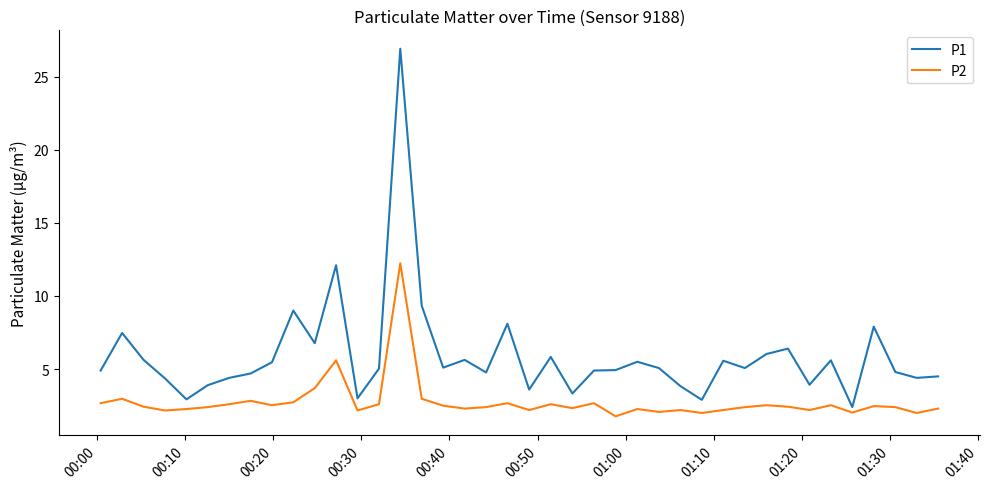

What is the smallest value displayed?

1.8